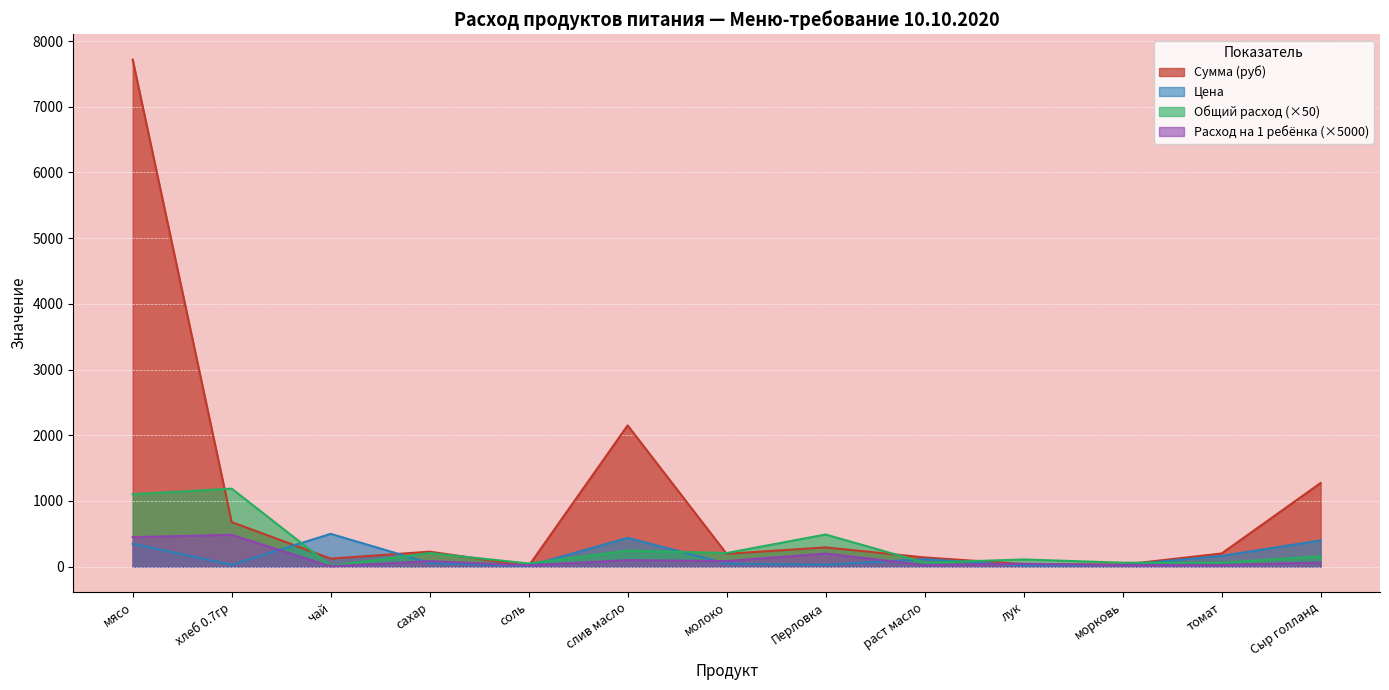

What position from the right is морковь?

3